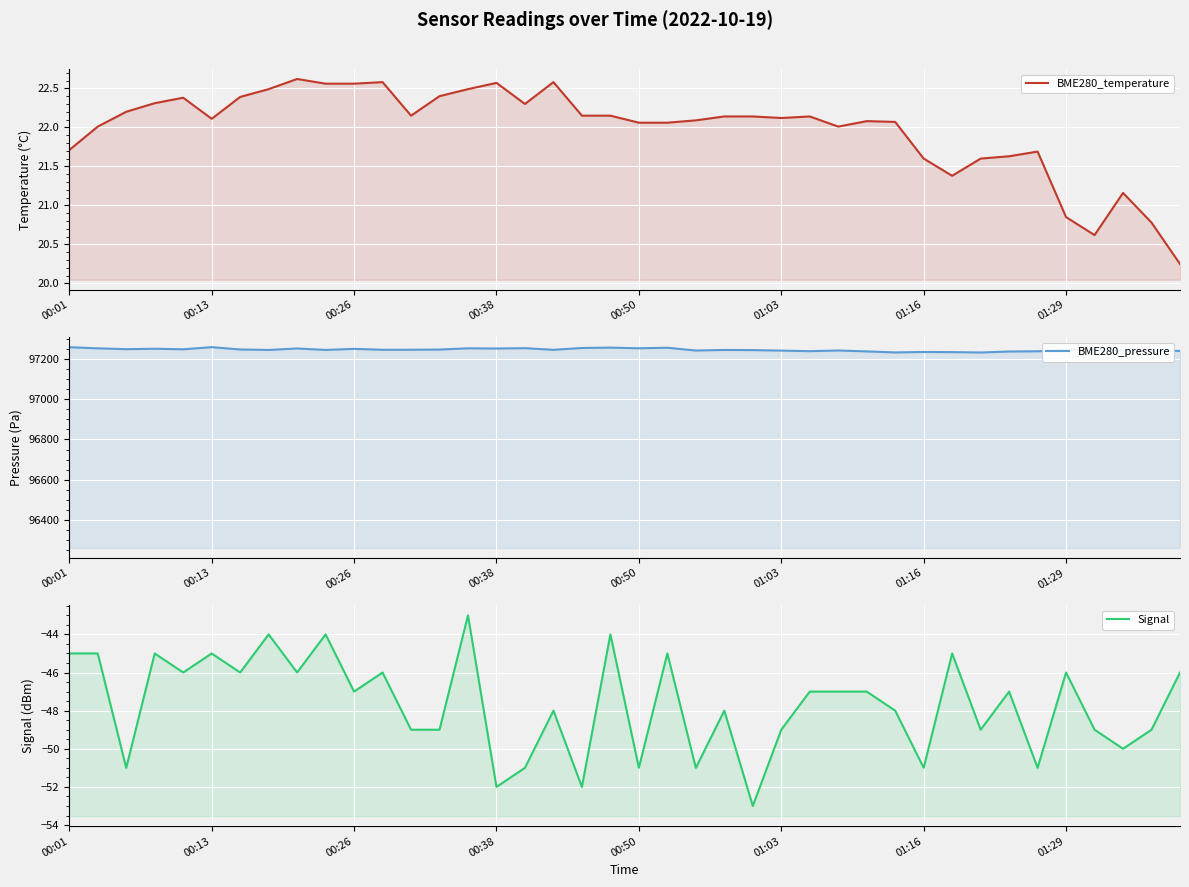

How many series are shown in this chart?

3